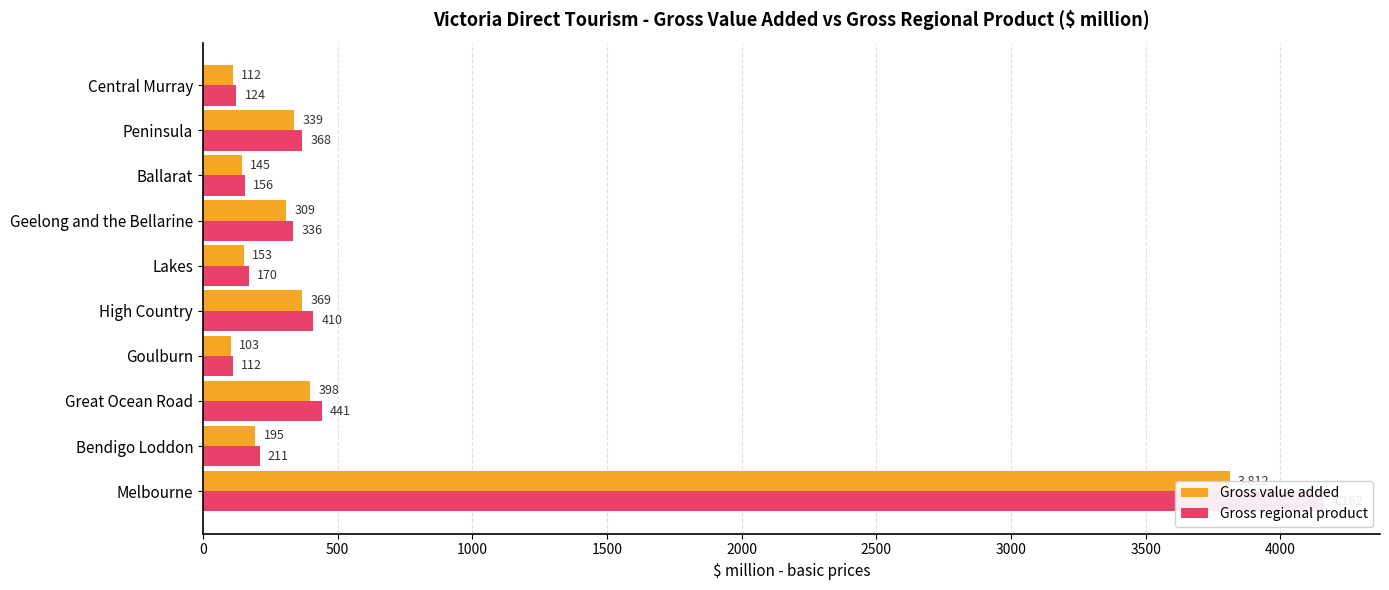

Which series changed the most between Melbourne and High Country?

Gross regional product